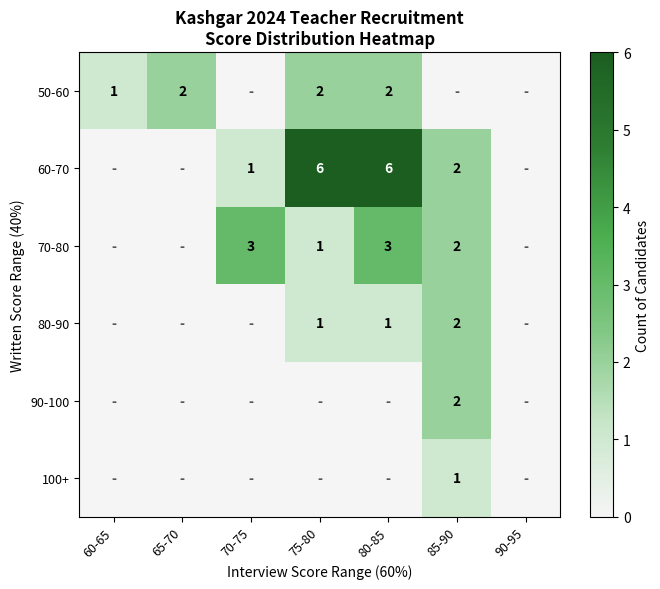

What is the total value across all series at 75-80?

10